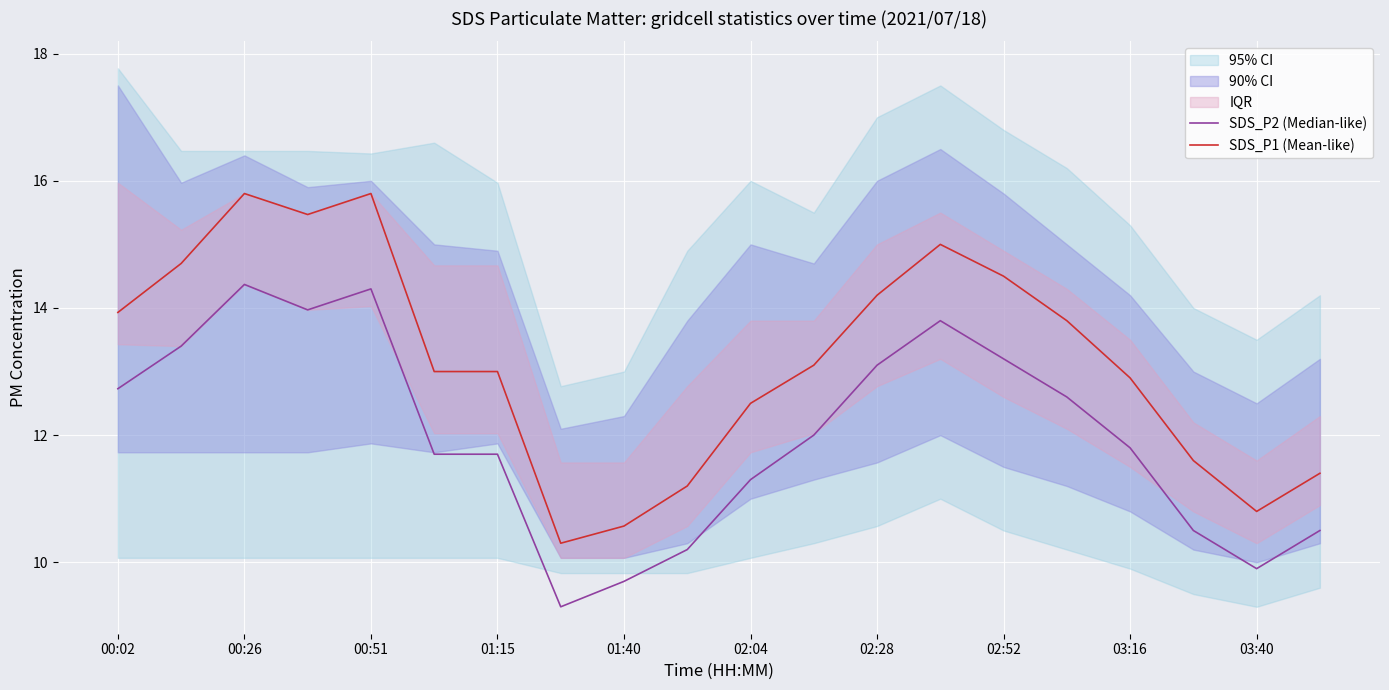

Rank the series by their average value, from lowest to highest.

SDS_P2 (Median-like), SDS_P1 (Mean-like)